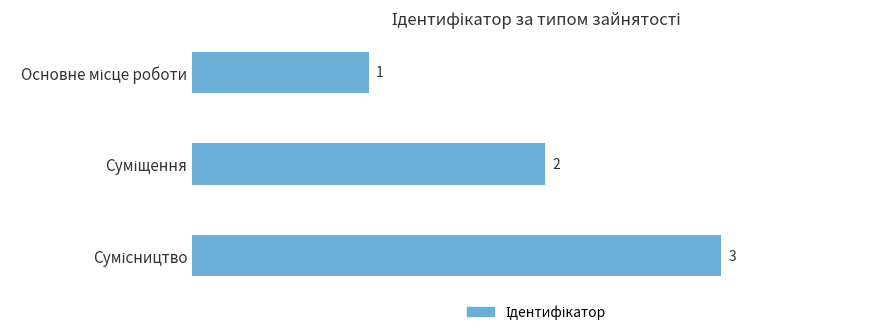

How many data points are less than 2?

1